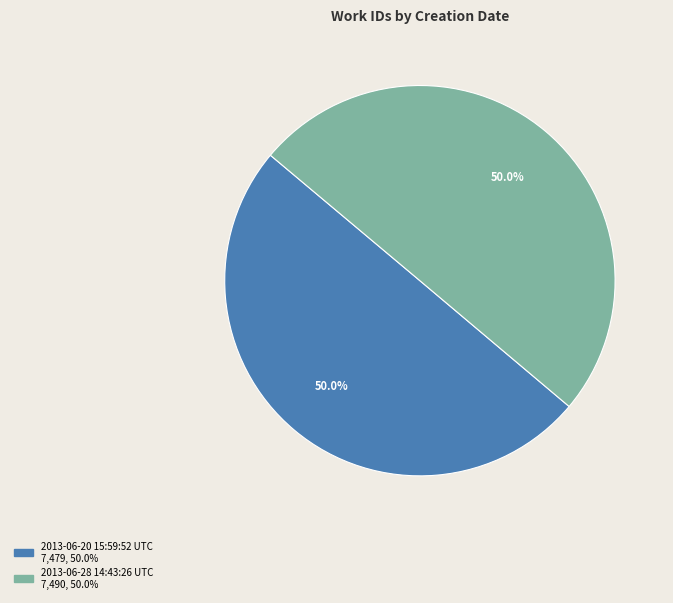

Do 2013-06-28 14:43:26 UTC and 2013-06-20 15:59:52 UTC together represent more than half of the pie?

Yes